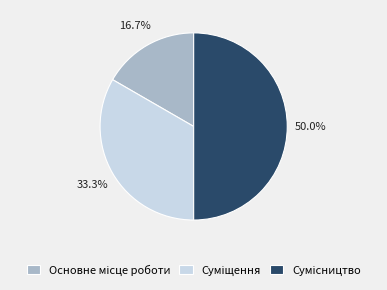

How much of the chart is everything except Основне місце роботи?

83.3%